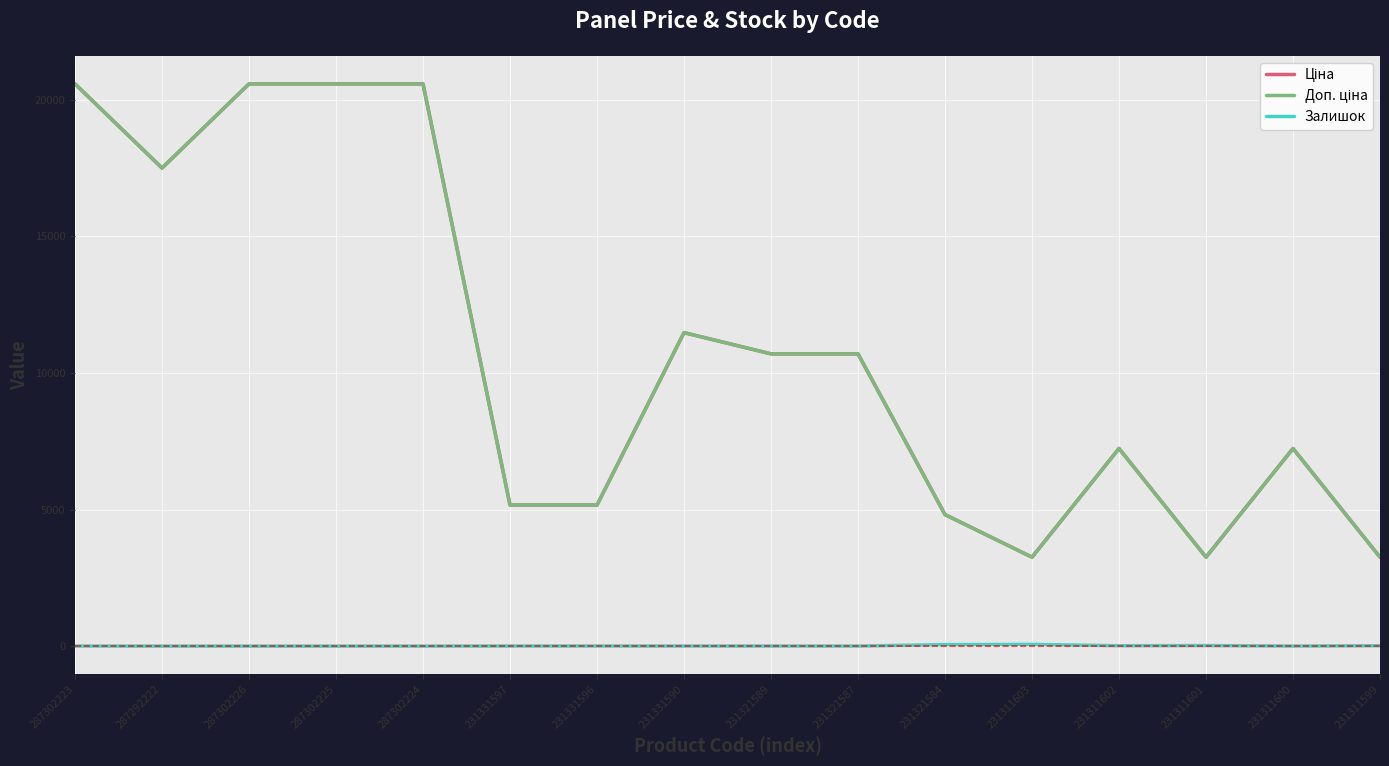

What is the greatest value displayed?

20585.3